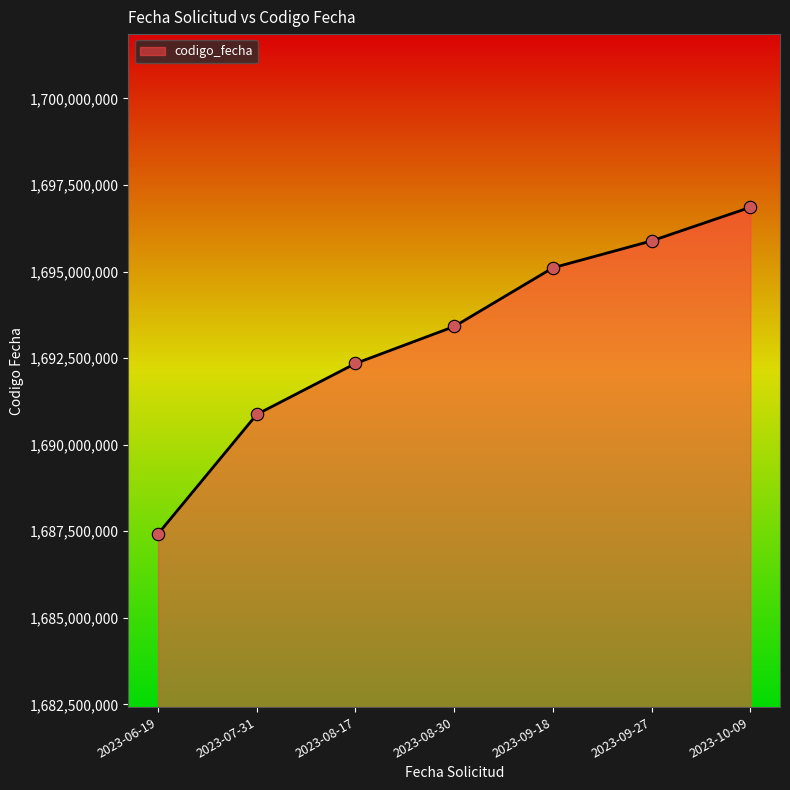

What is the change in value from 2023-08-30 to 2023-10-09?

+3442639